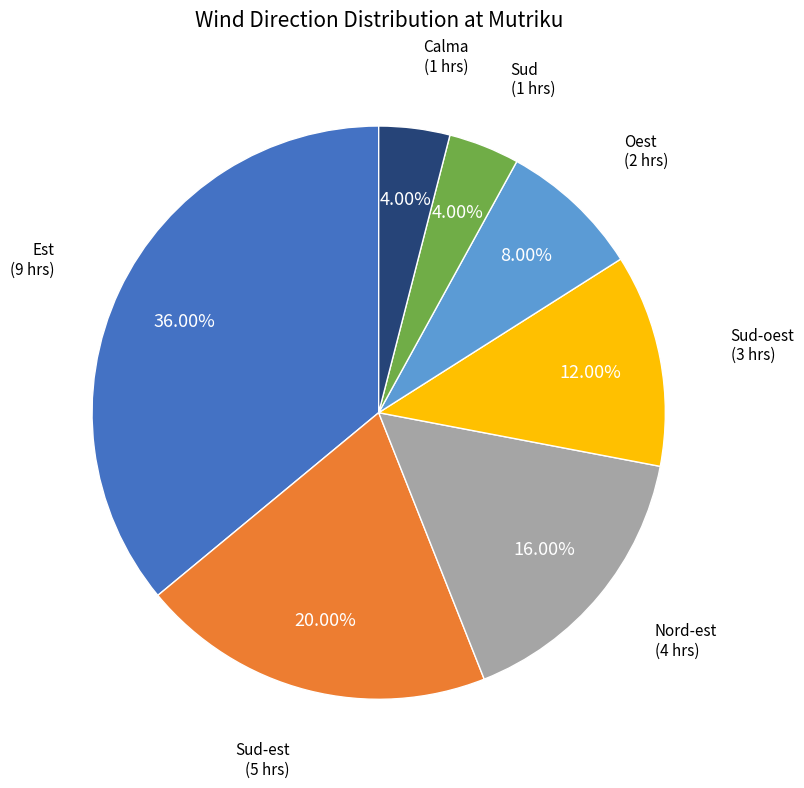

What percentage do Sud-est and Nord-est together represent?

36.0%